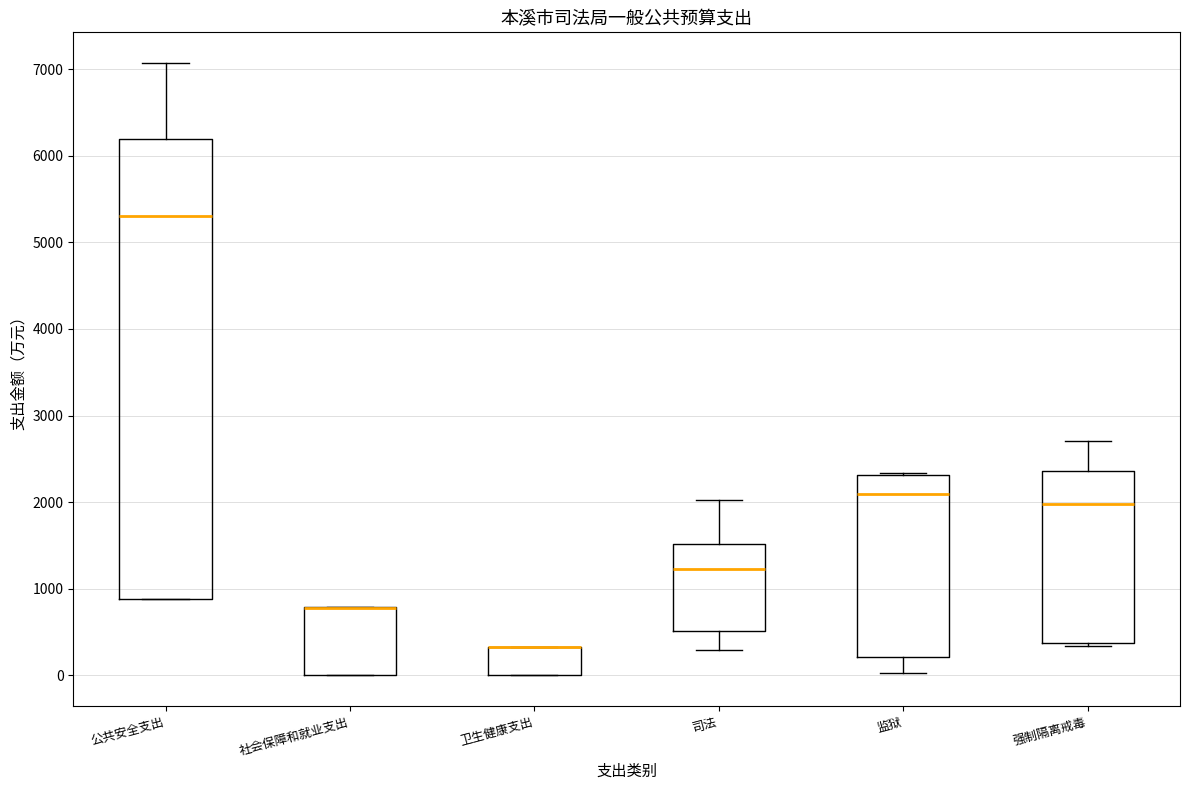

Reading left to right, read every box against the y-axis: the position of its median line, the range the box covers, and the ends of its whiskers. The values are not printed on the chart, so give them approximately, as read against the axis.

公共安全支出: median 5300, box 900 to 6200, whiskers 900 to 7100
社会保障和就业支出: median 800 (drawn on the box's upper edge), box 0 to 800, whiskers 0 to 800
卫生健康支出: median 300 (drawn on the box's upper edge), box 0 to 300, whiskers 0 to 300
司法: median 1200, box 500 to 1500, whiskers 300 to 2000
监狱: median 2100, box 200 to 2300, whiskers 0 to 2300
强制隔离戒毒: median 2000, box 400 to 2400, whiskers 300 to 2700